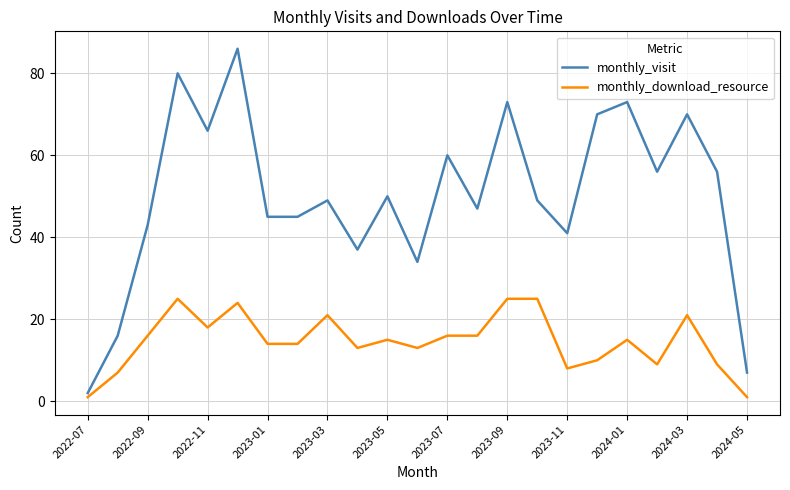

What is the difference between the maximum and minimum values in the monthly_download_resource series?

24